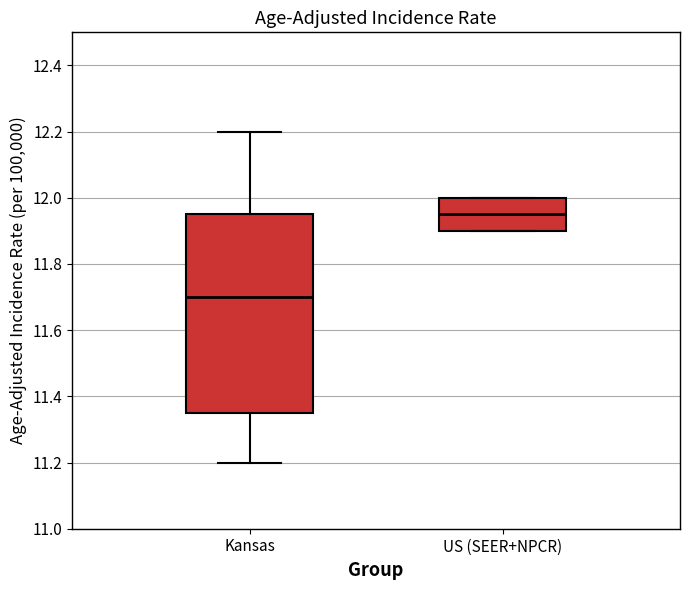

Reading left to right, transcribe this box plot: for each box, give where its median line is, the range the box spans, and where its two whiskers end, as read against the y-axis. The values are not printed on the chart, so give them approximately, as read against the axis.

Kansas: median 11.70, box 11.36 to 11.96, whiskers 11.20 to 12.20
US (SEER+NPCR): median 11.96, box 11.90 to 12.00, whiskers 11.90 to 12.00